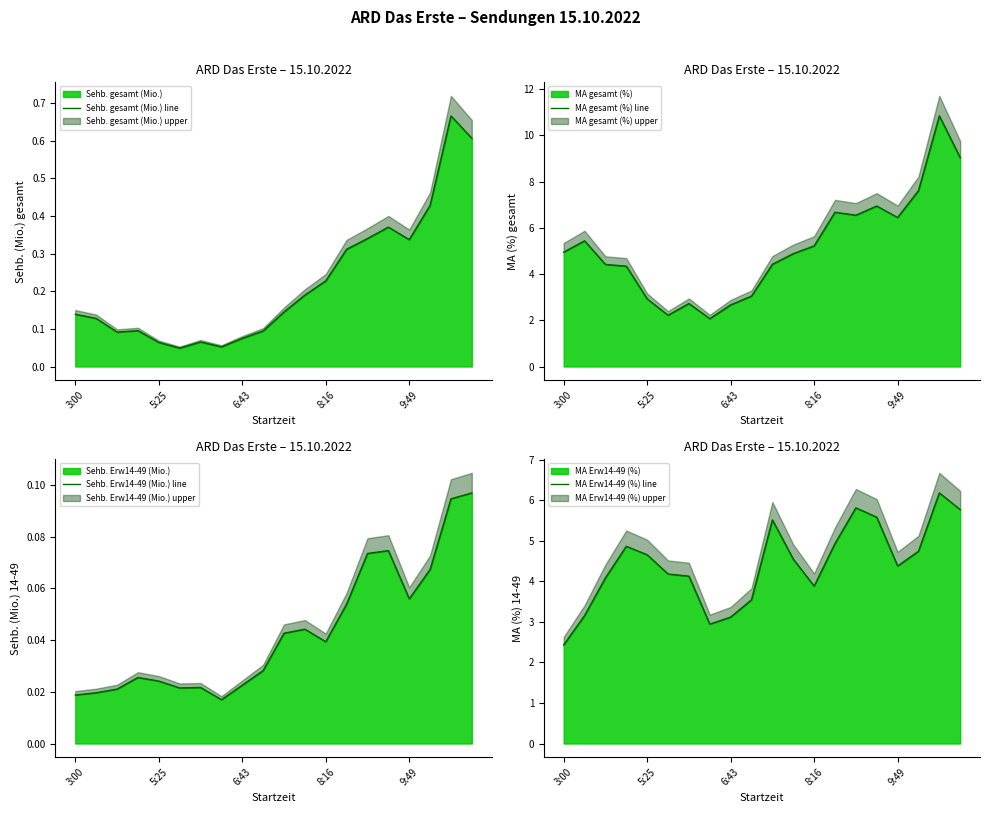

True or false: MA gesamt (%) line and Sehb. Erw14-49 (Mio.) line intersect in this chart.

False